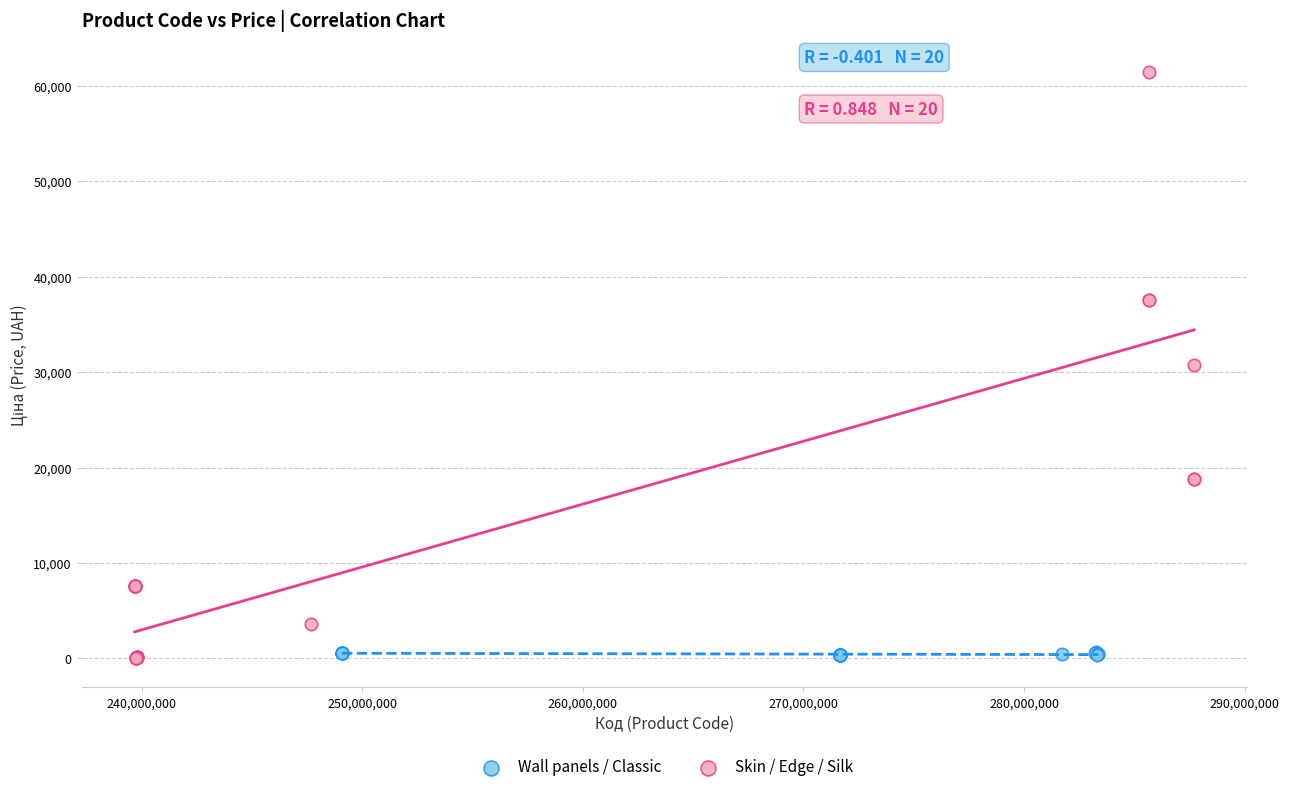

Which series reaches the maximum Y coordinate?

Skin / Edge / Silk